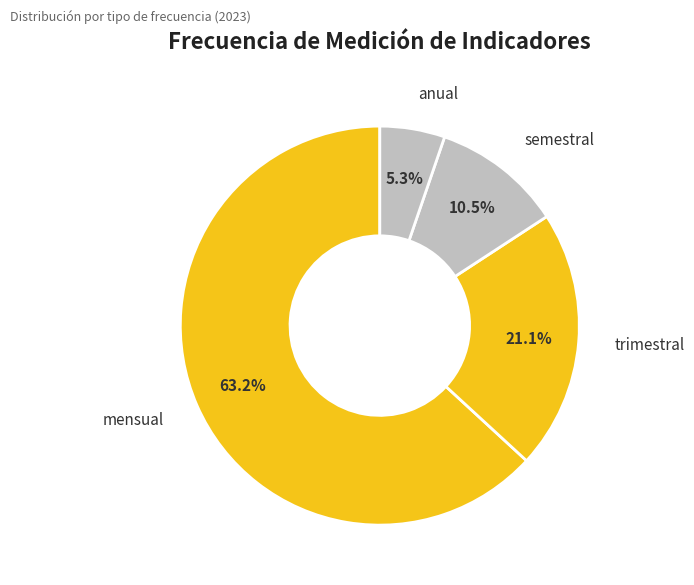

Count the number of slices in the pie.

4